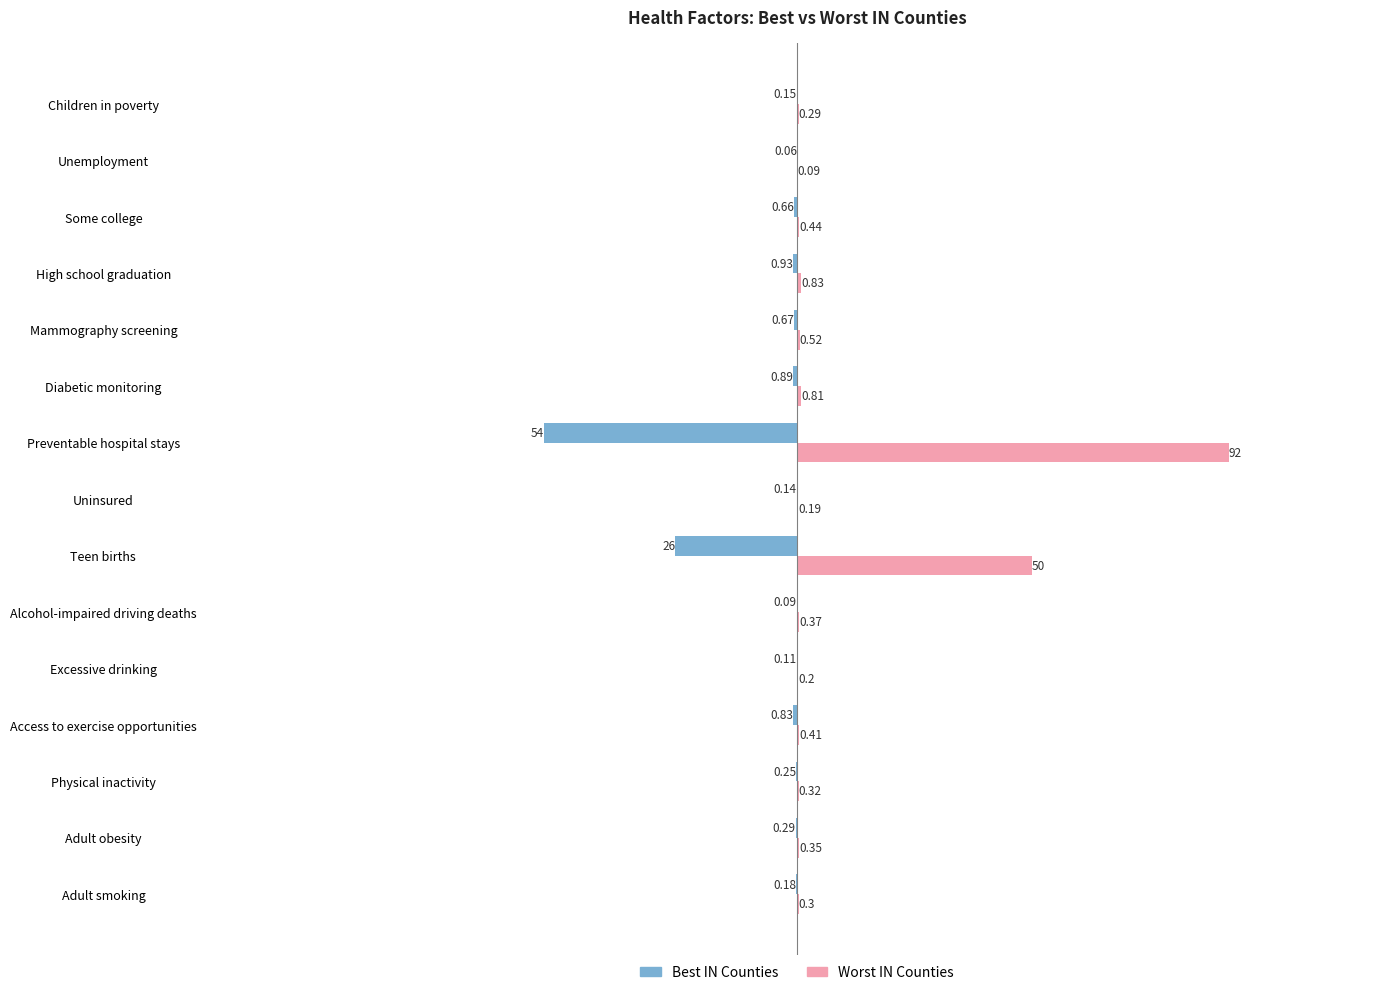

Which category has the highest value in the Best IN Counties series?

Unemployment